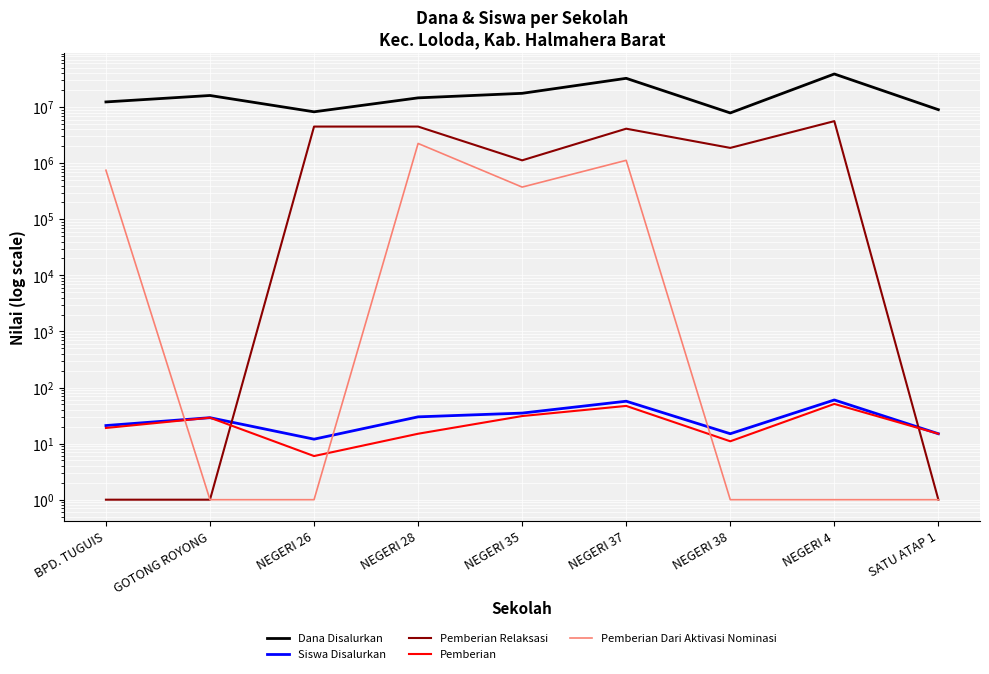

Rank the categories by Siswa Disalurkan value from lowest to highest.

NEGERI 26, NEGERI 38, SATU ATAP 1, BPD. TUGUIS, GOTONG ROYONG, NEGERI 28, NEGERI 35, NEGERI 37, NEGERI 4